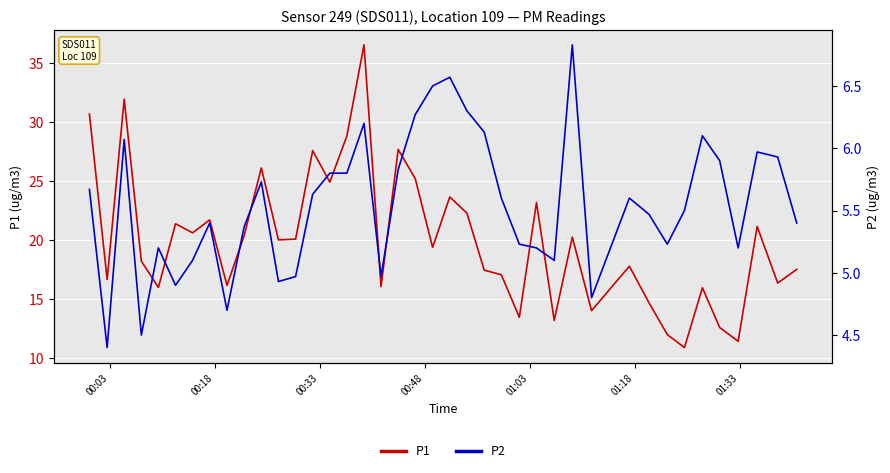

What is the lowest value of the P1 series?

10.9